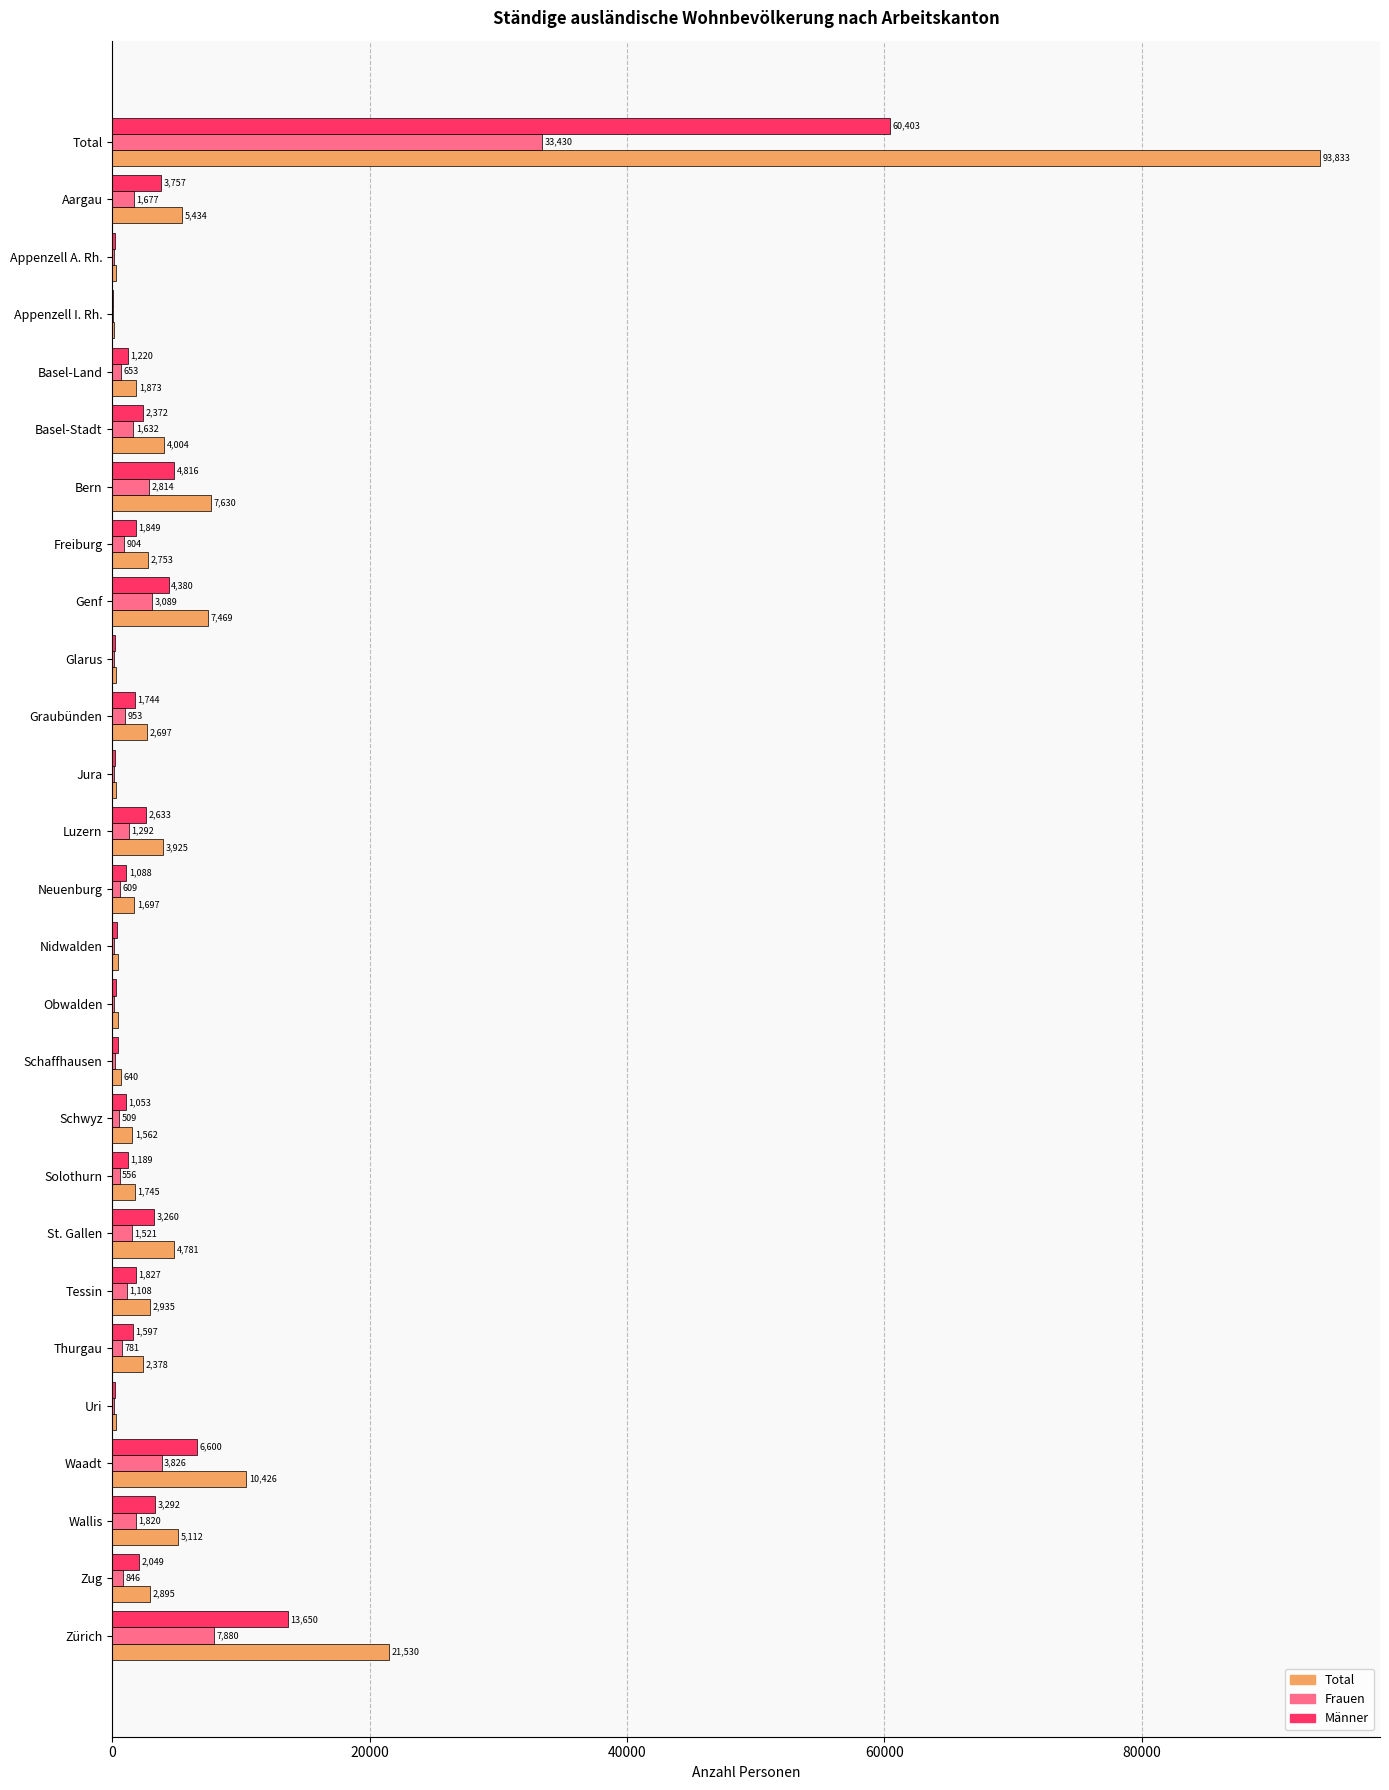

What is the total value across all series at Appenzell A. Rh.?

626